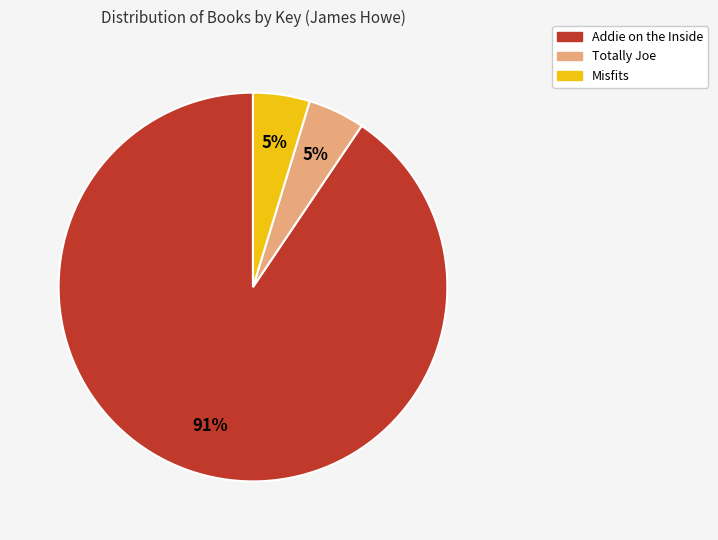

What percentage is the Totally Joe slice, to the nearest percent?

5%